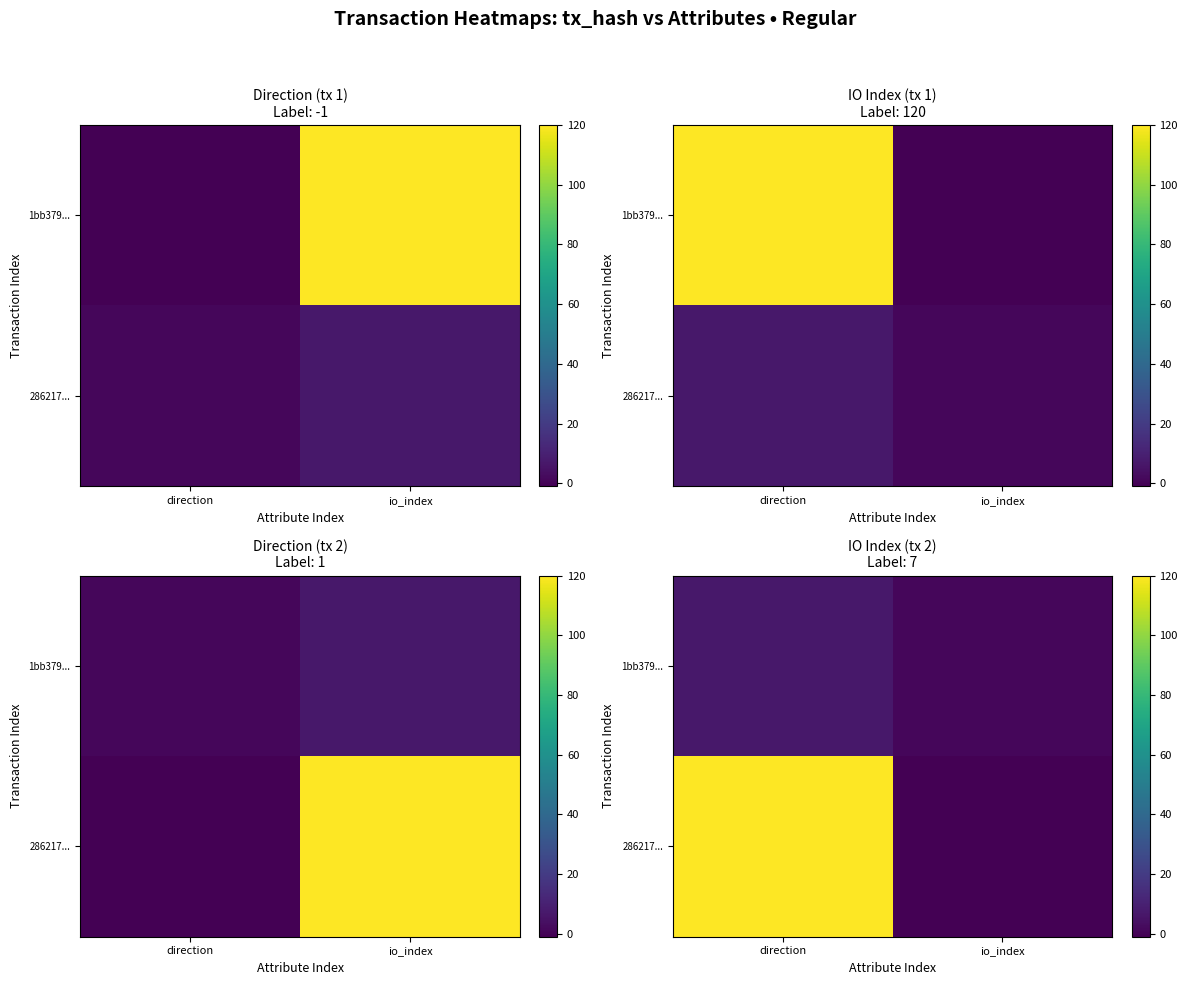

How many data points does each series have?

2